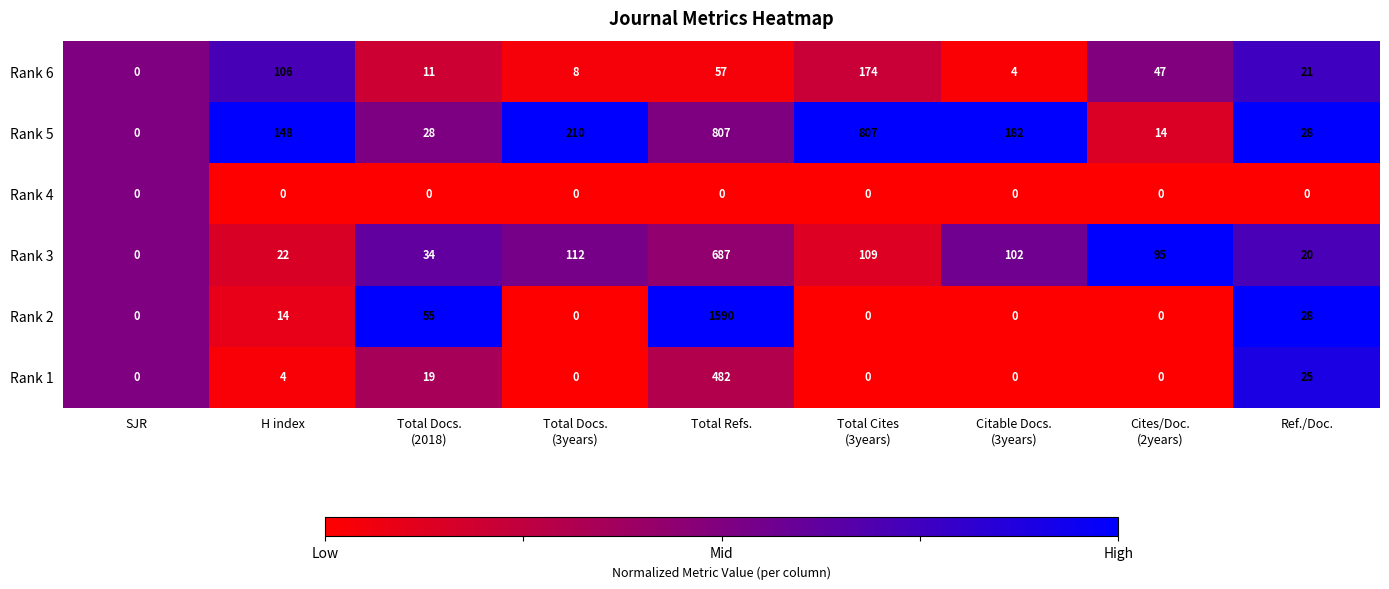

At which category is the sum across all series the highest?

Total Refs.